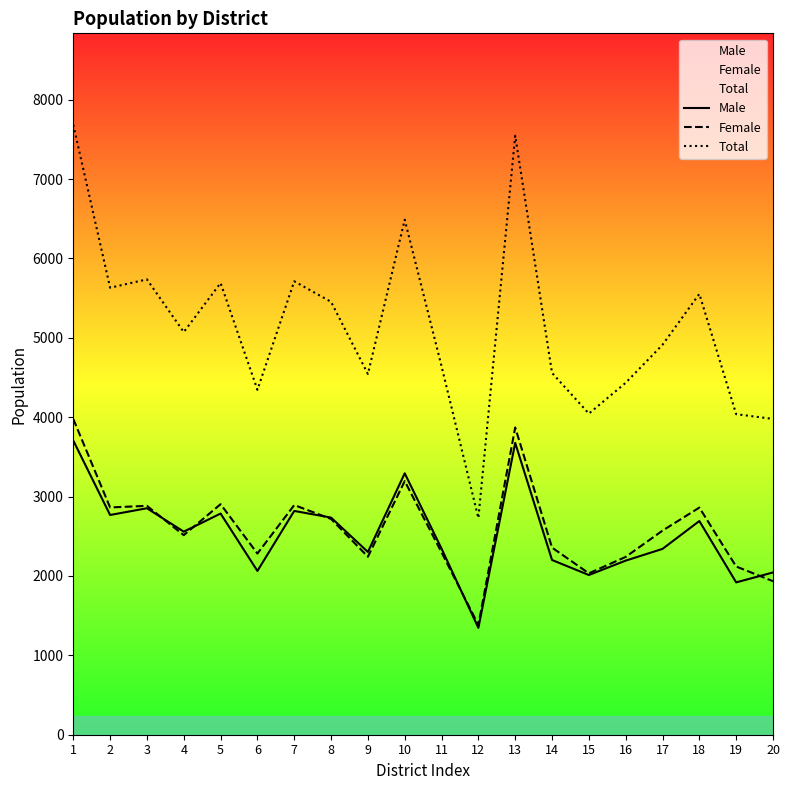

At which category does Male reach its first local valley?

2